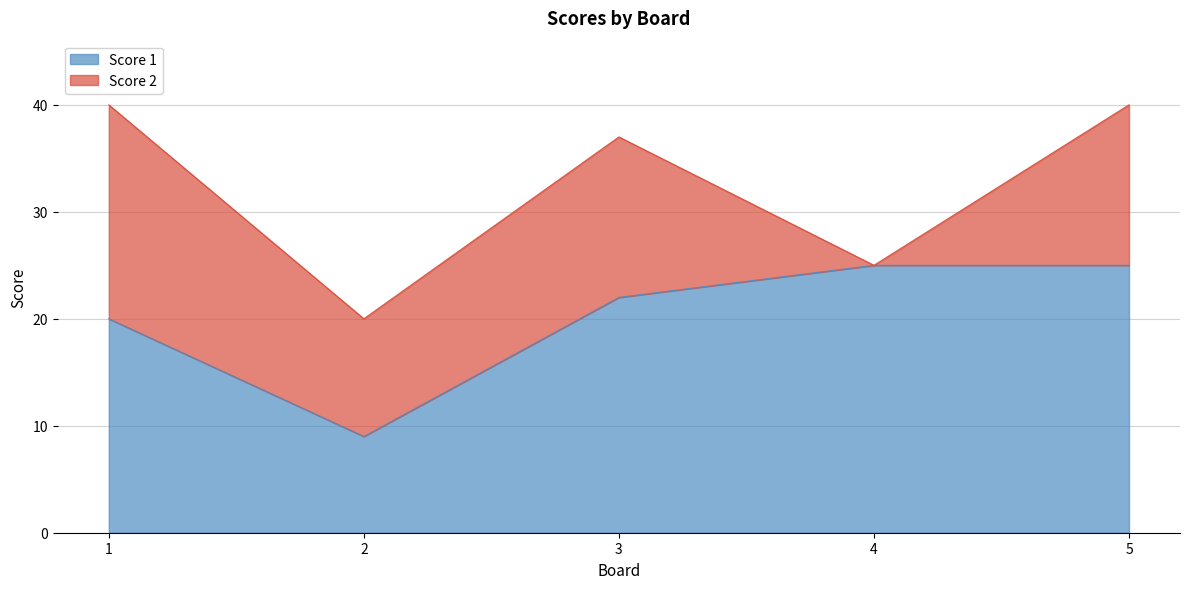

True or false: the data has more than 1 interior local peaks.

False